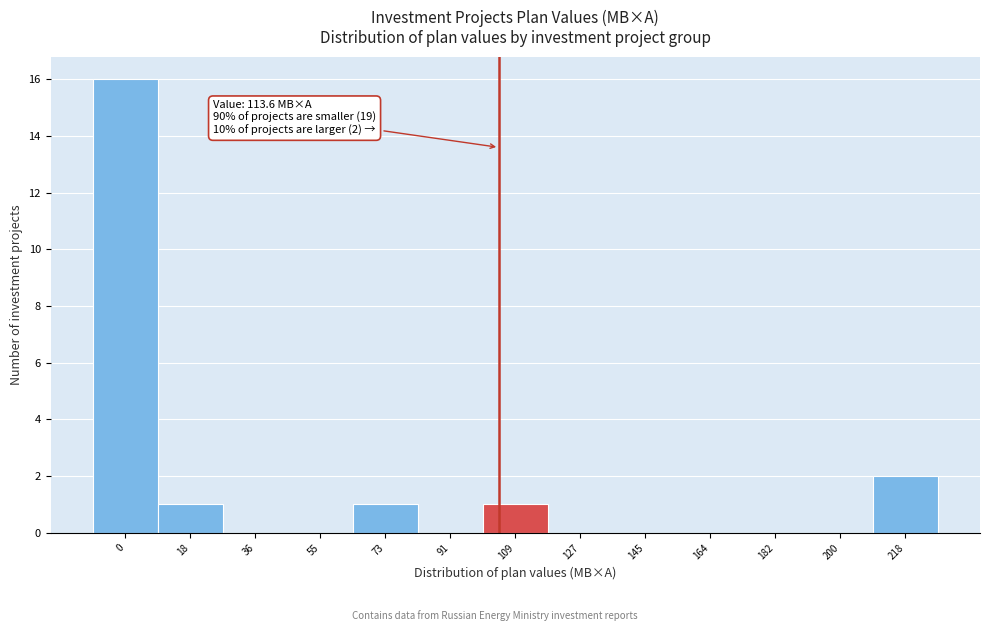

Reading left to right, extract all data points from this chart.

0=16	18=1	36=0	55=0	73=1	91=0	109=1	127=0	145=0	164=0	182=0	200=0	218=2